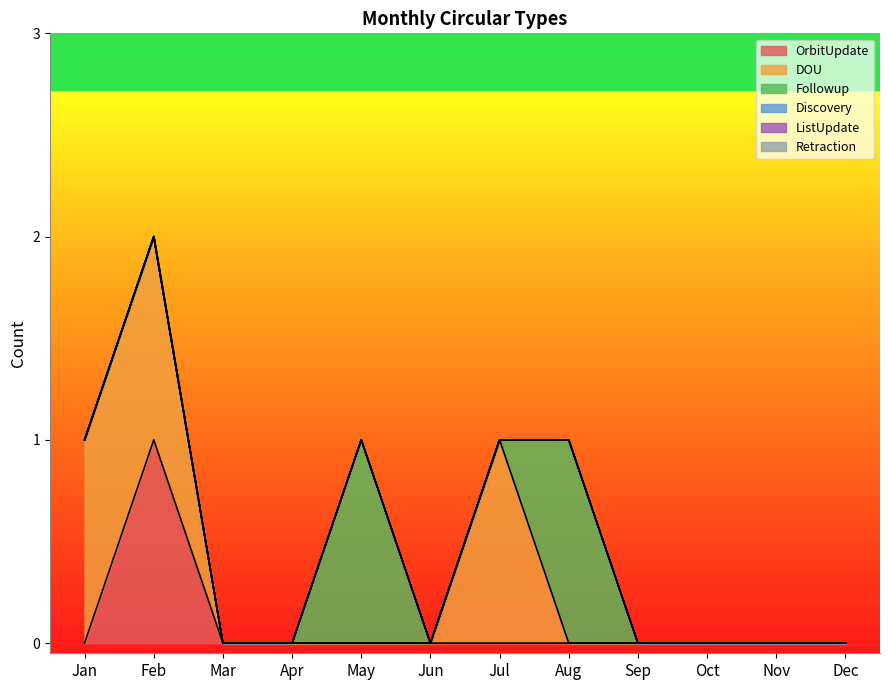

True or false: ListUpdate and Retraction intersect in this chart.

False